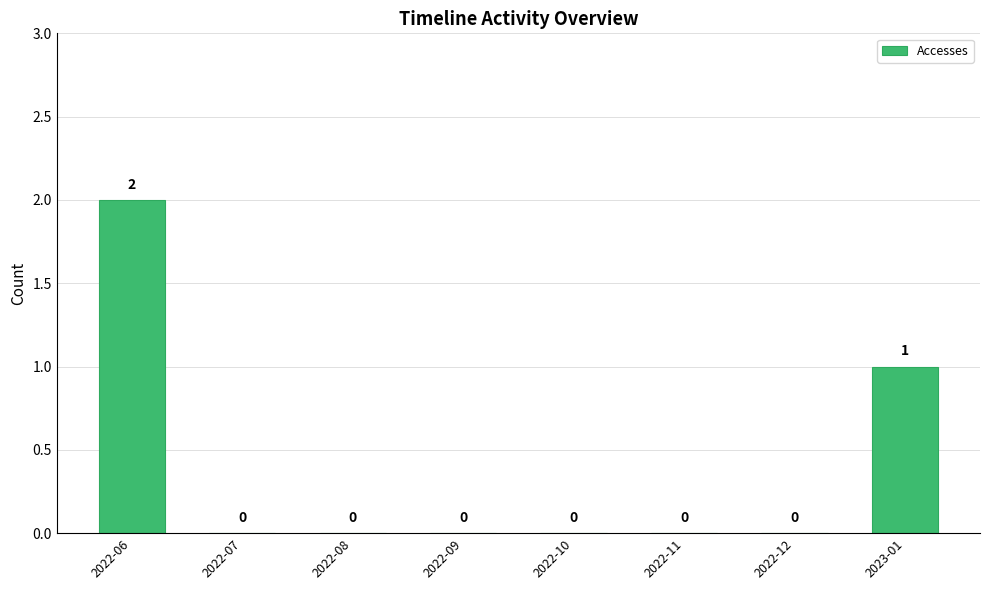

What is the greatest value displayed?

2